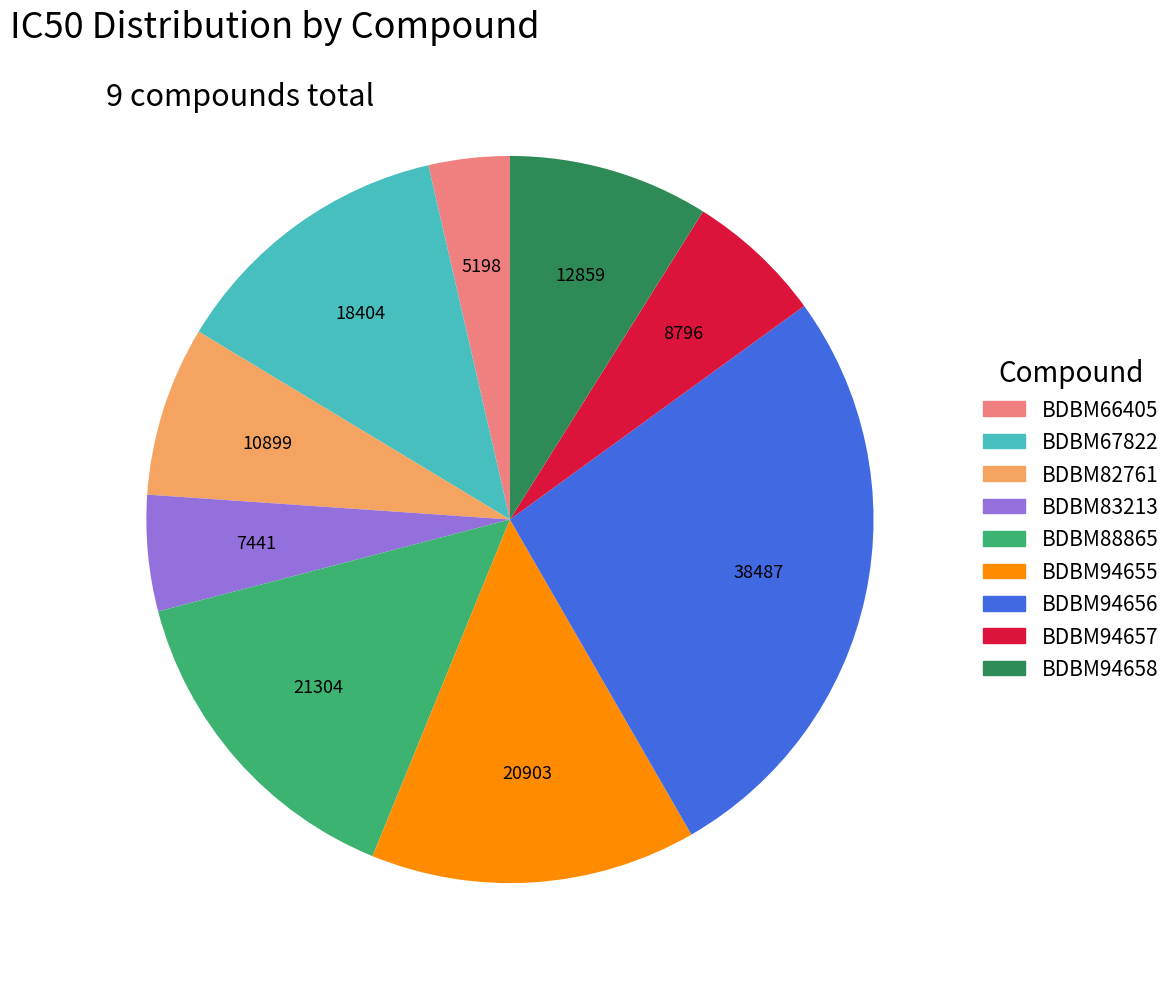

Is it true that BDBM94657 is 1% of the pie?

False